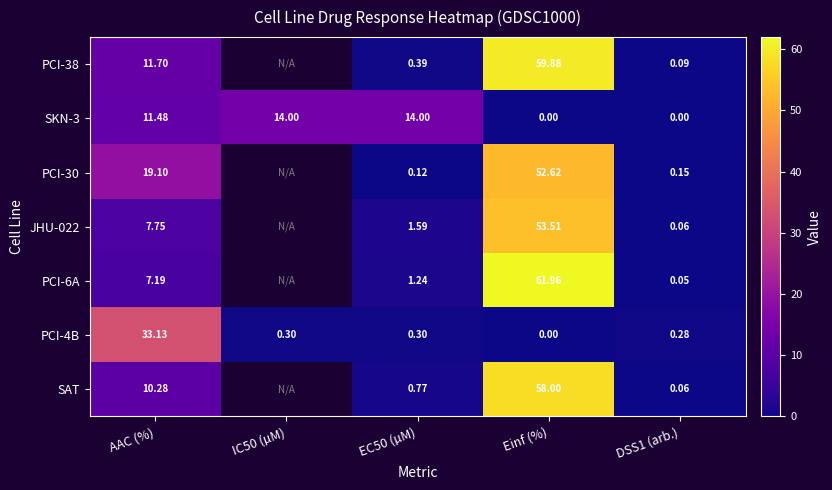

Count the number of categories in the chart.

5